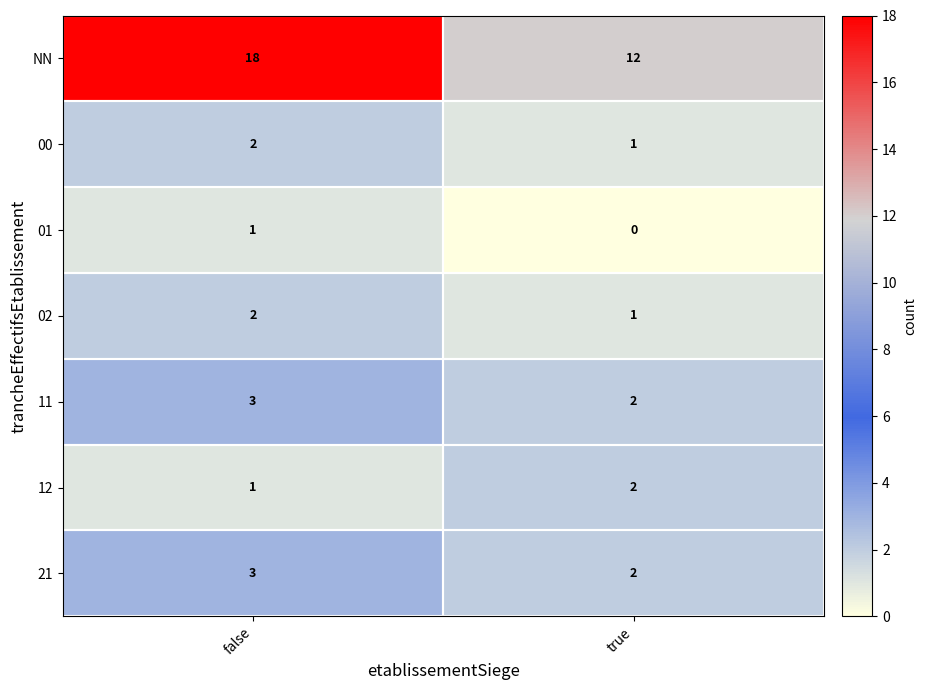

What is the spread (max minus min) of values at true?

12